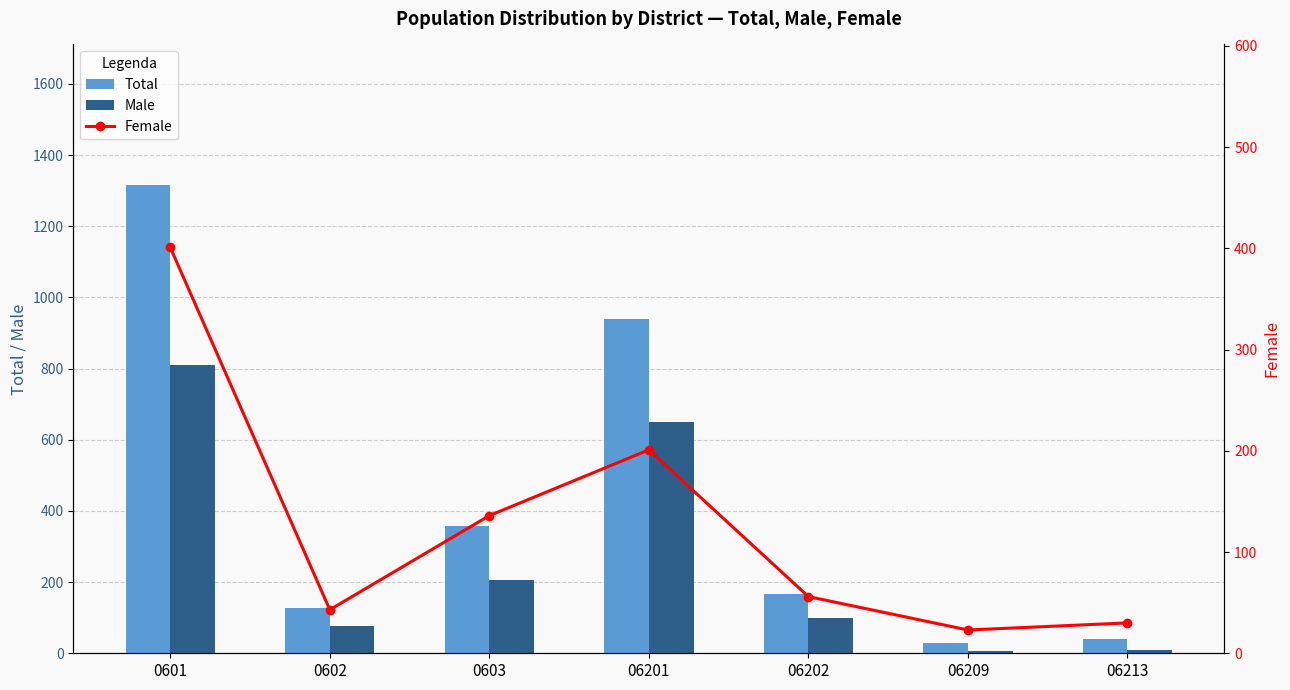

The Female series shows 43 at 0602. True or false?

True